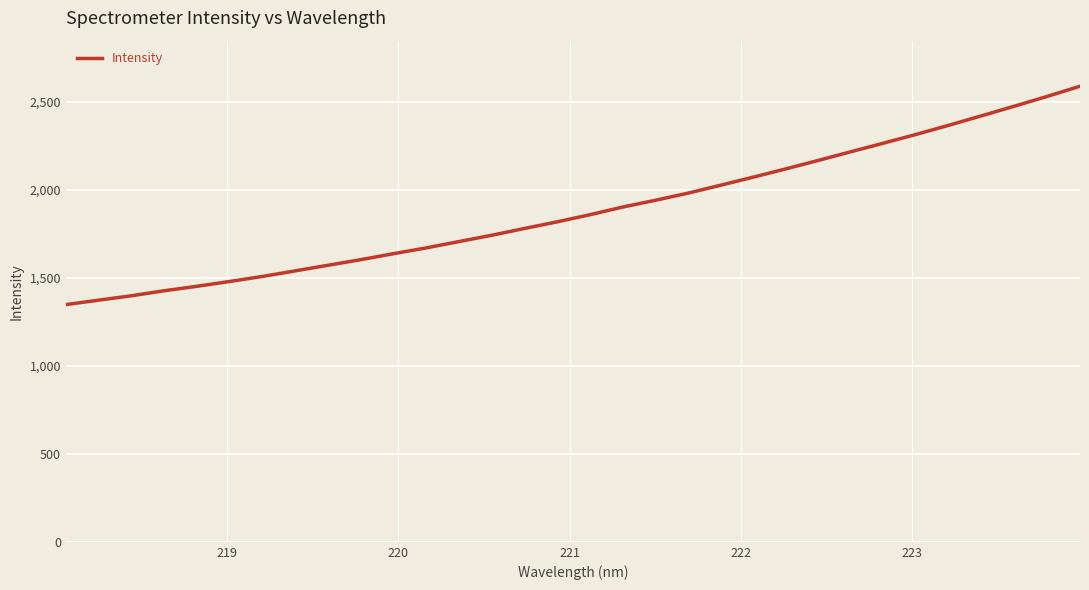

What is the difference between the maximum and minimum values?

1240.5